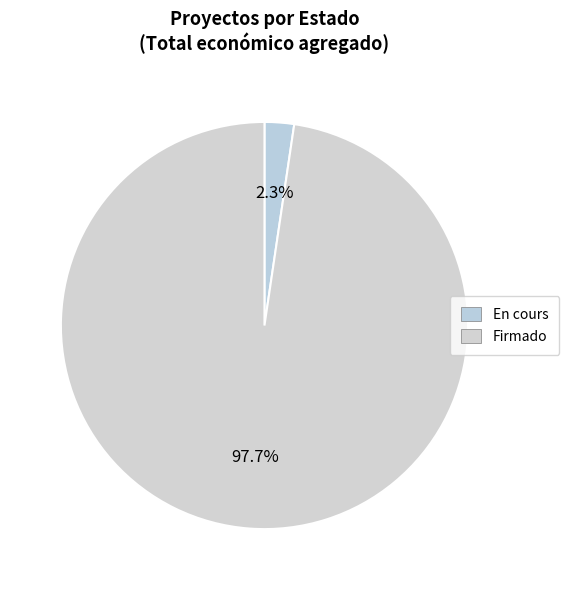

How many slices are in this pie chart?

2